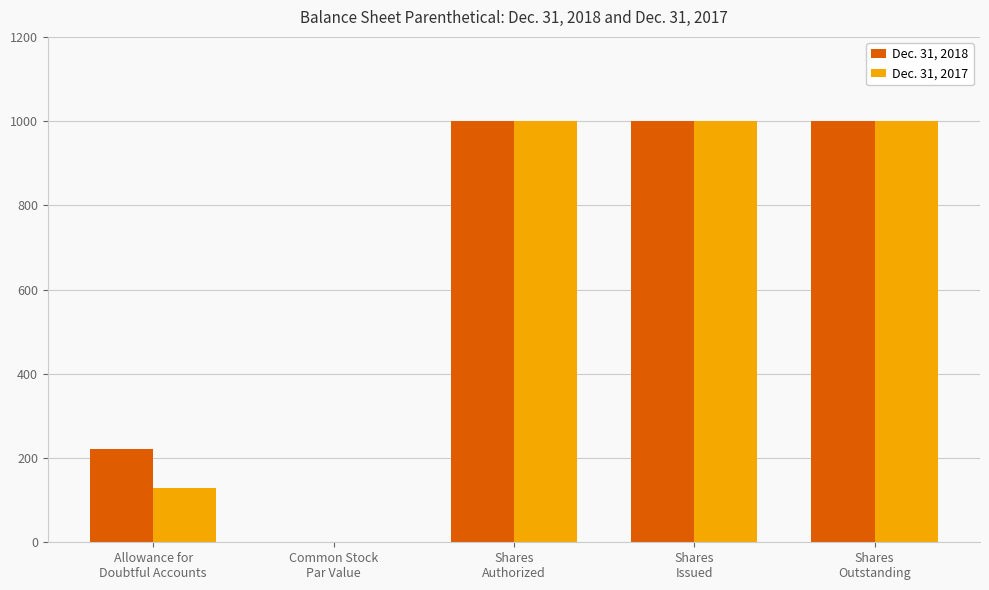

What is the sum of all Dec. 31, 2018 values?

3223